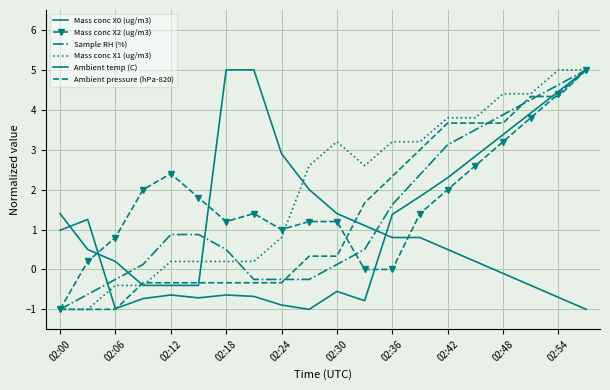

Which label corresponds to the smallest value in the chart?

02:54